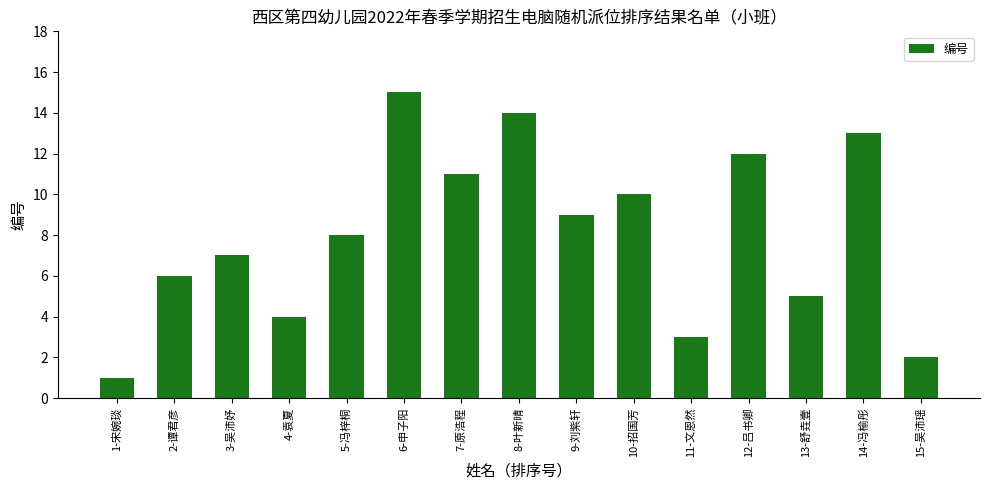

What is the smallest value displayed?

1